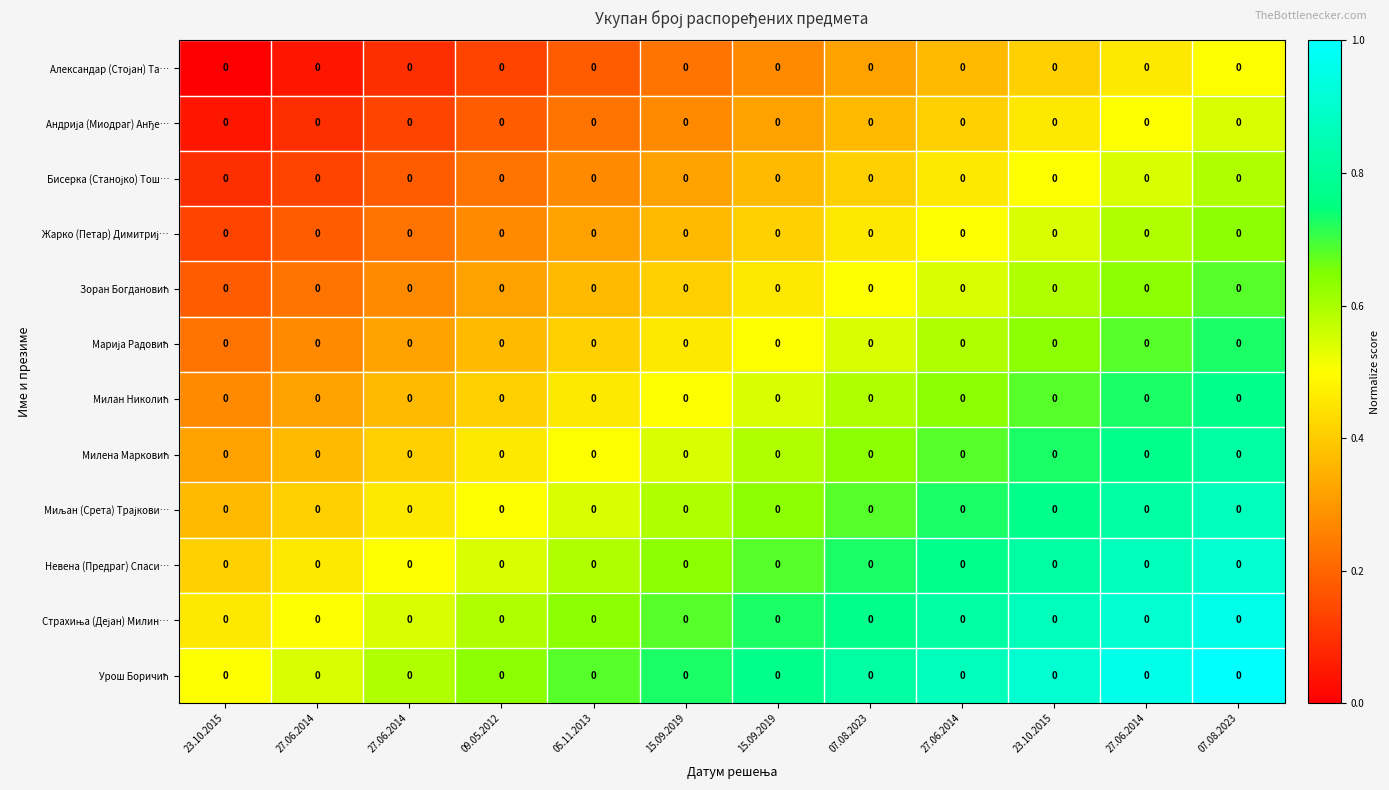

Count the number of categories in the chart.

12